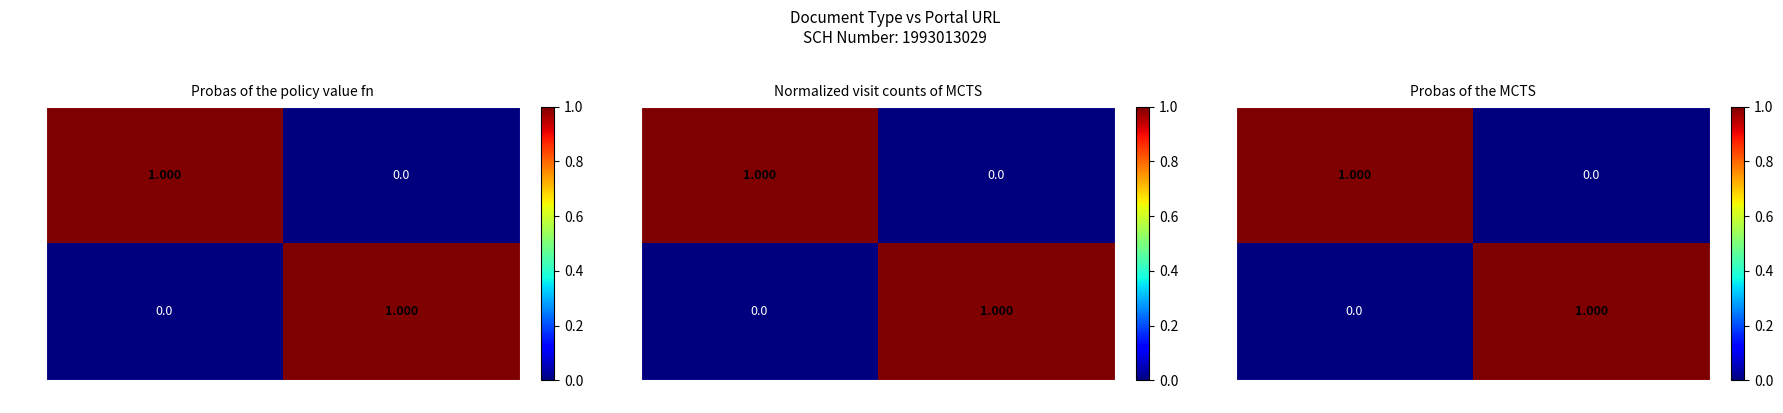

The value of NOP at URL/base is 1. True or false?

False